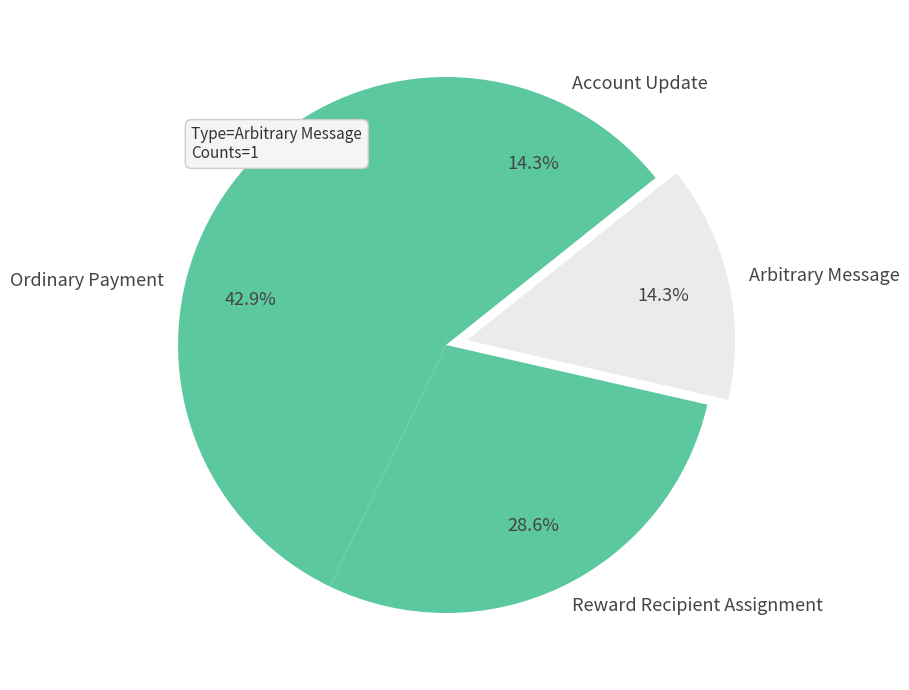

What percentage is the Account Update slice, to the nearest percent?

14%